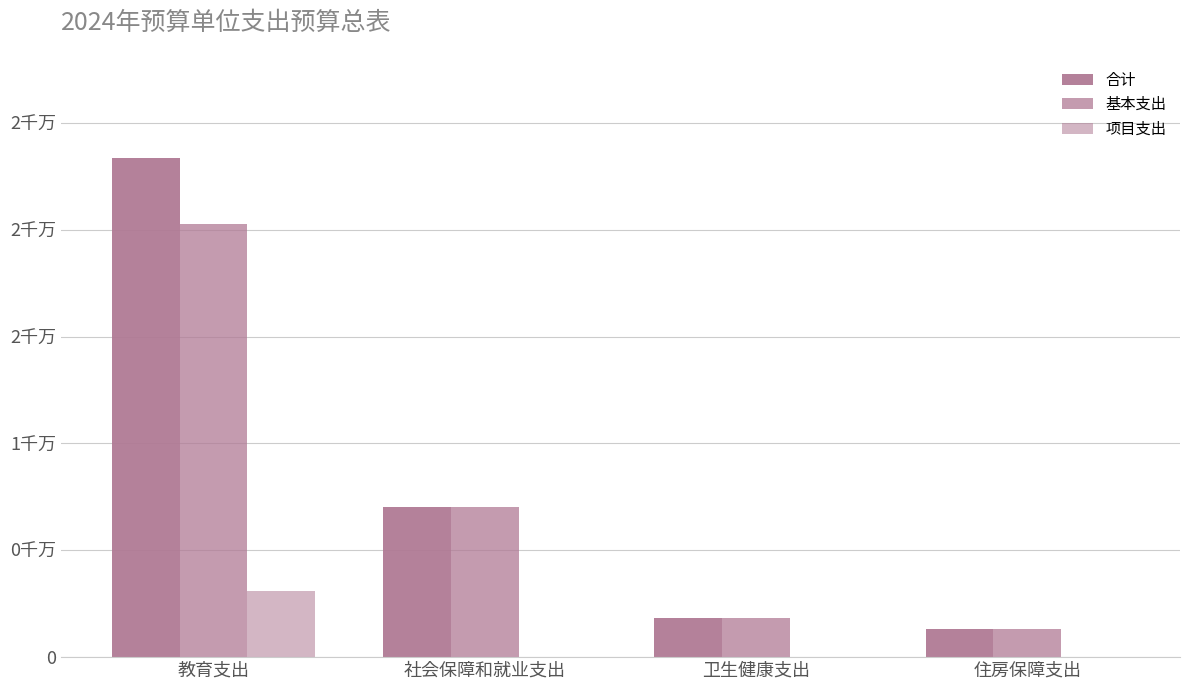

The value of 项目支出 at 住房保障支出 is 0.0. True or false?

True